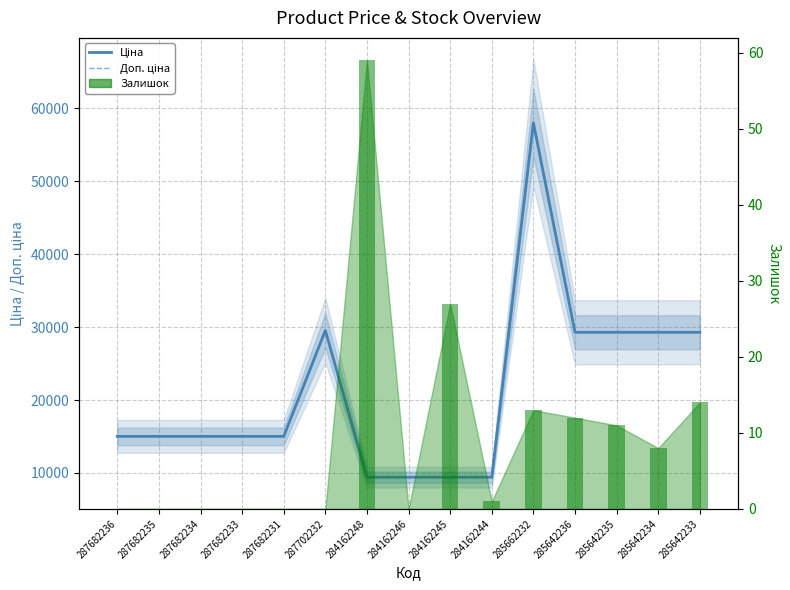

The Залишок series shows 27.0 at 284162245. True or false?

True